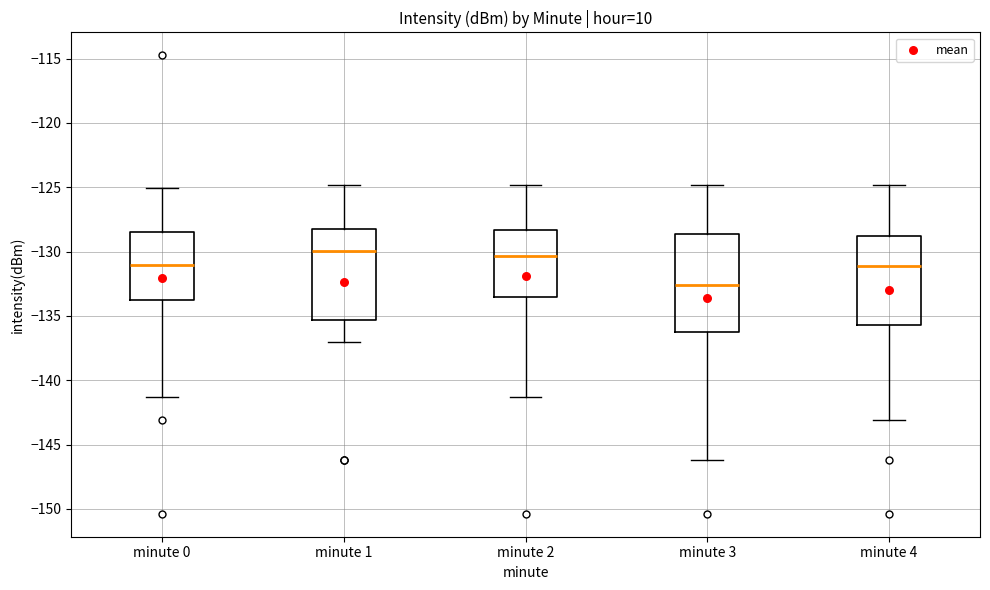

Reading left to right, transcribe this box plot: for each box, give where its median line is, the range the box spans, and where its two whiskers end, as read against the y-axis. The values are not printed on the chart, so give them approximately, as read against the axis.

minute 0: median -131.0, box -134.0 to -128.5, whiskers -141.5 to -125.0
minute 1: median -130.0, box -135.5 to -128.0, whiskers -137.0 to -125.0
minute 2: median -130.5, box -133.5 to -128.5, whiskers -141.5 to -125.0
minute 3: median -132.5, box -136.0 to -128.5, whiskers -146.0 to -125.0
minute 4: median -131.0, box -135.5 to -129.0, whiskers -143.0 to -125.0